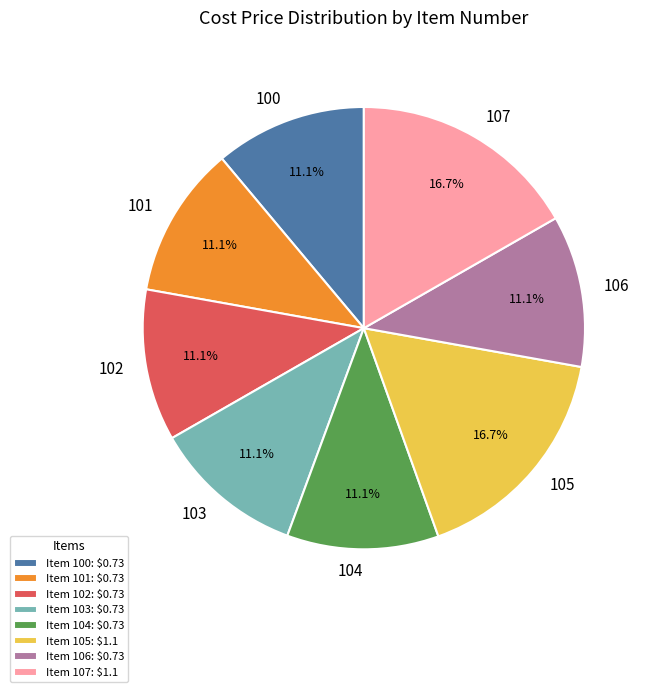

Which has a higher value, 107 or 102?

107